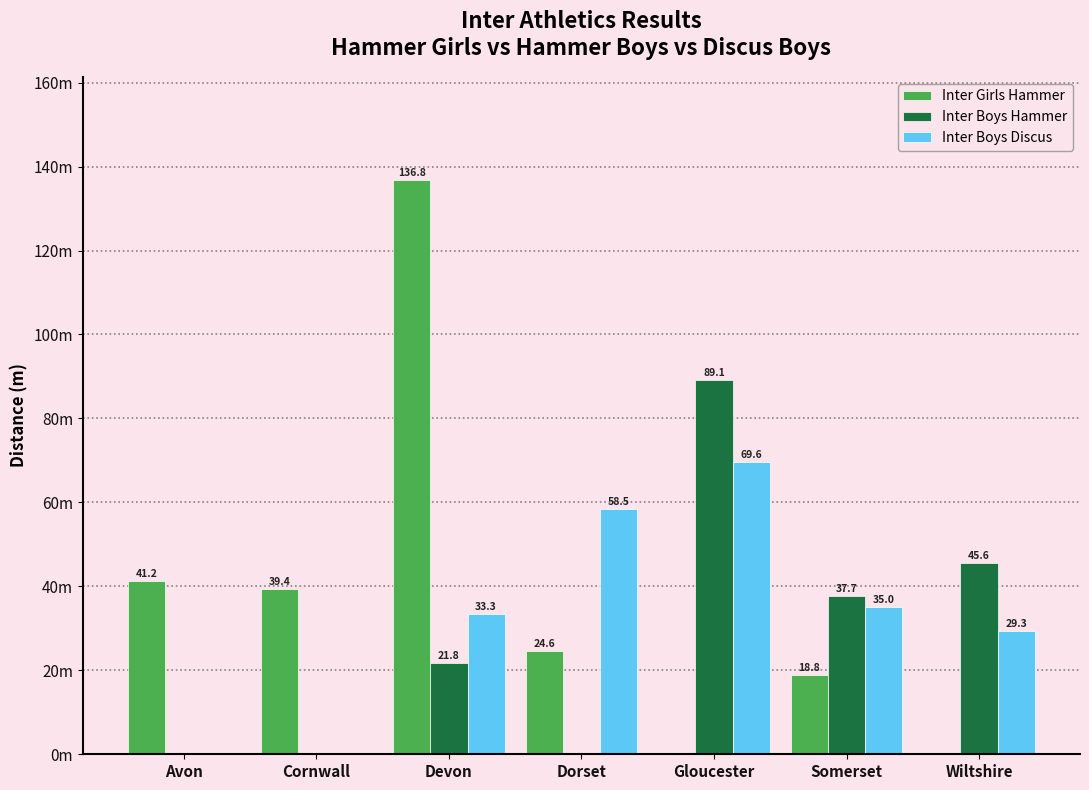

Rank the series by their average value, from highest to lowest.

Inter Girls Hammer, Inter Boys Discus, Inter Boys Hammer